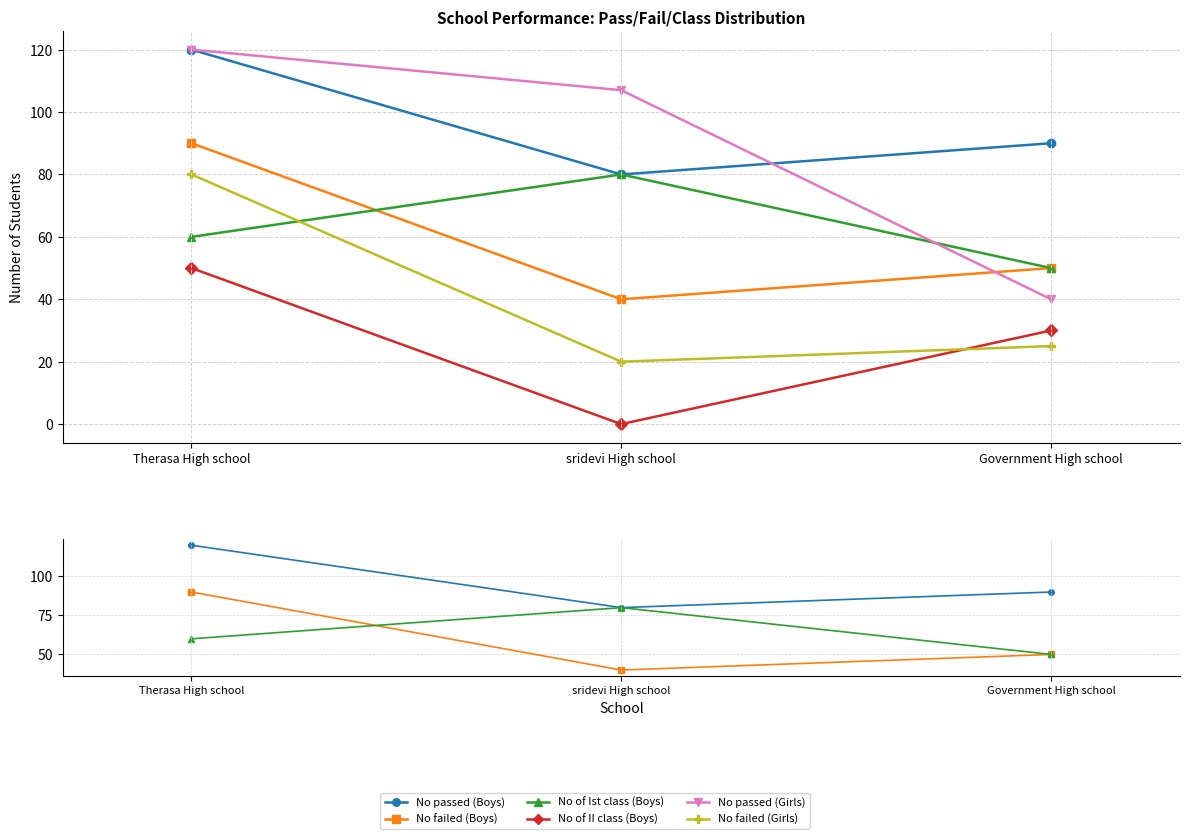

Reading left to right, transcribe all the data shown in this chart.

No passed (Boys): 120	80	90
No failed (Boys): 90	40	50
No of Ist class (Boys): 60	80	50
No of II class (Boys): 50	0	30
No passed (Girls): 120	107	40
No failed (Girls): 80	20	25